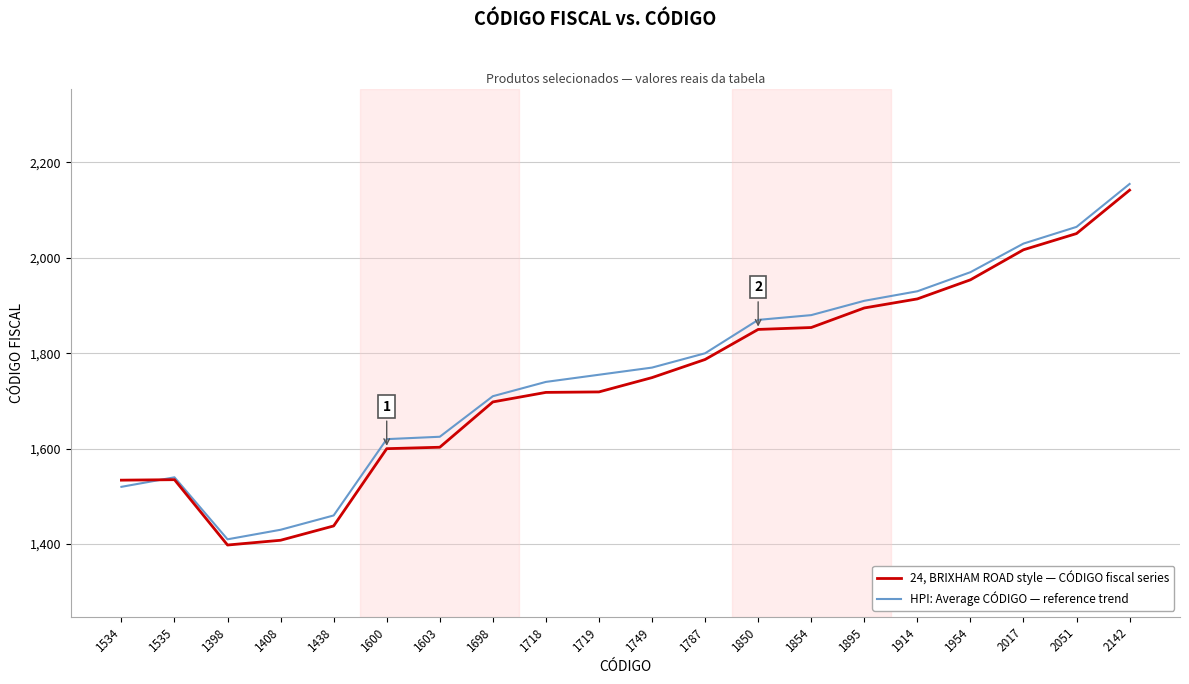

At which label does 24, BRIXHAM ROAD style — CÓDIGO fiscal series reach its peak?

2142